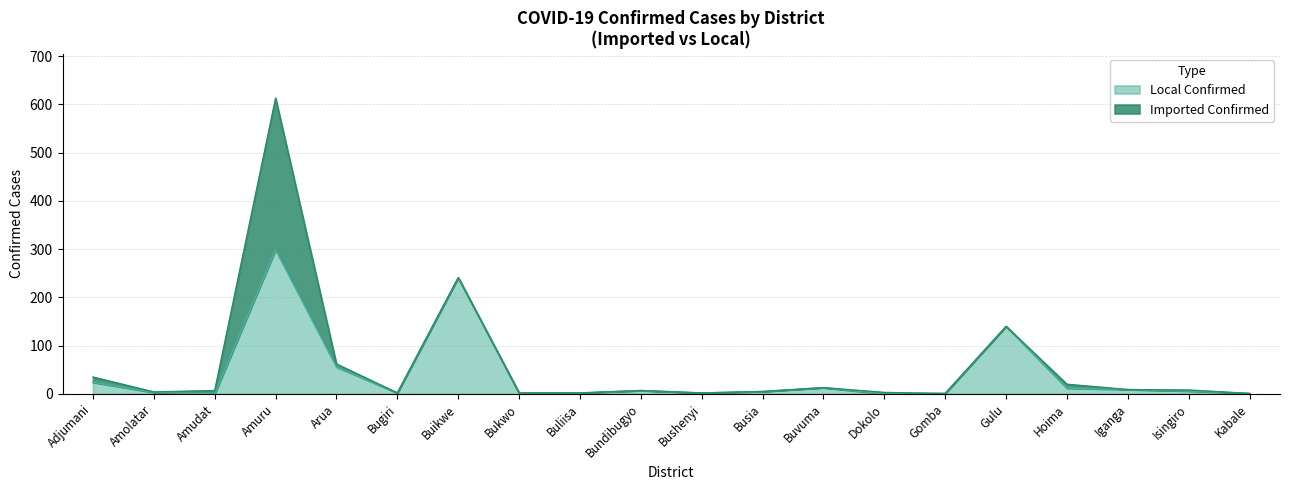

What is the difference between the second highest and second lowest values?

241